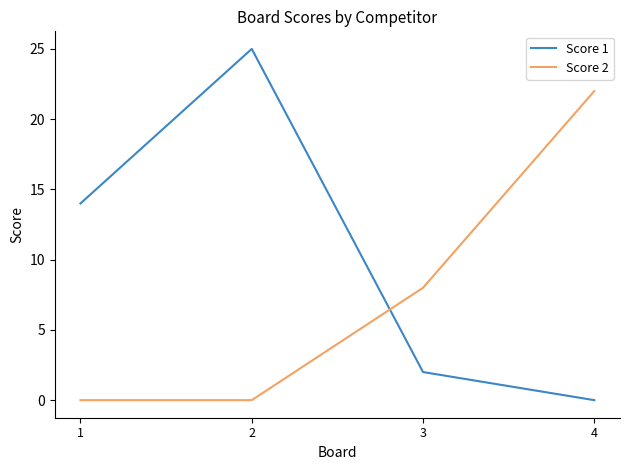

Is the value of Score 1 at 2 greater than the value of Score 2 at 4?

Yes